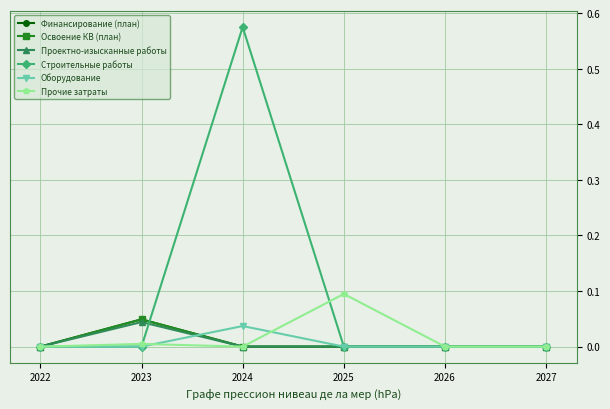

The value of Проектно-изысканные работы at 2026 is 0.0. True or false?

True